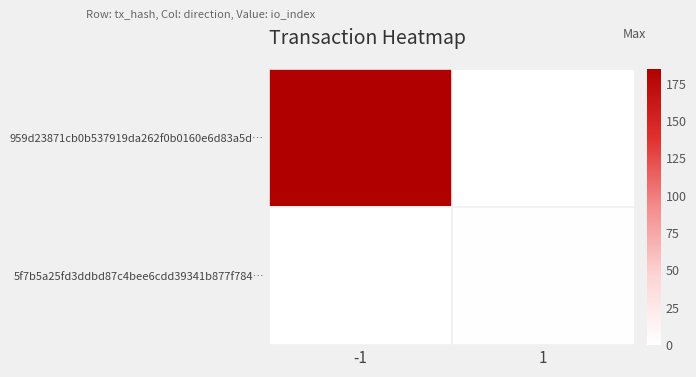

Which has a higher value, -1 or 1?

-1